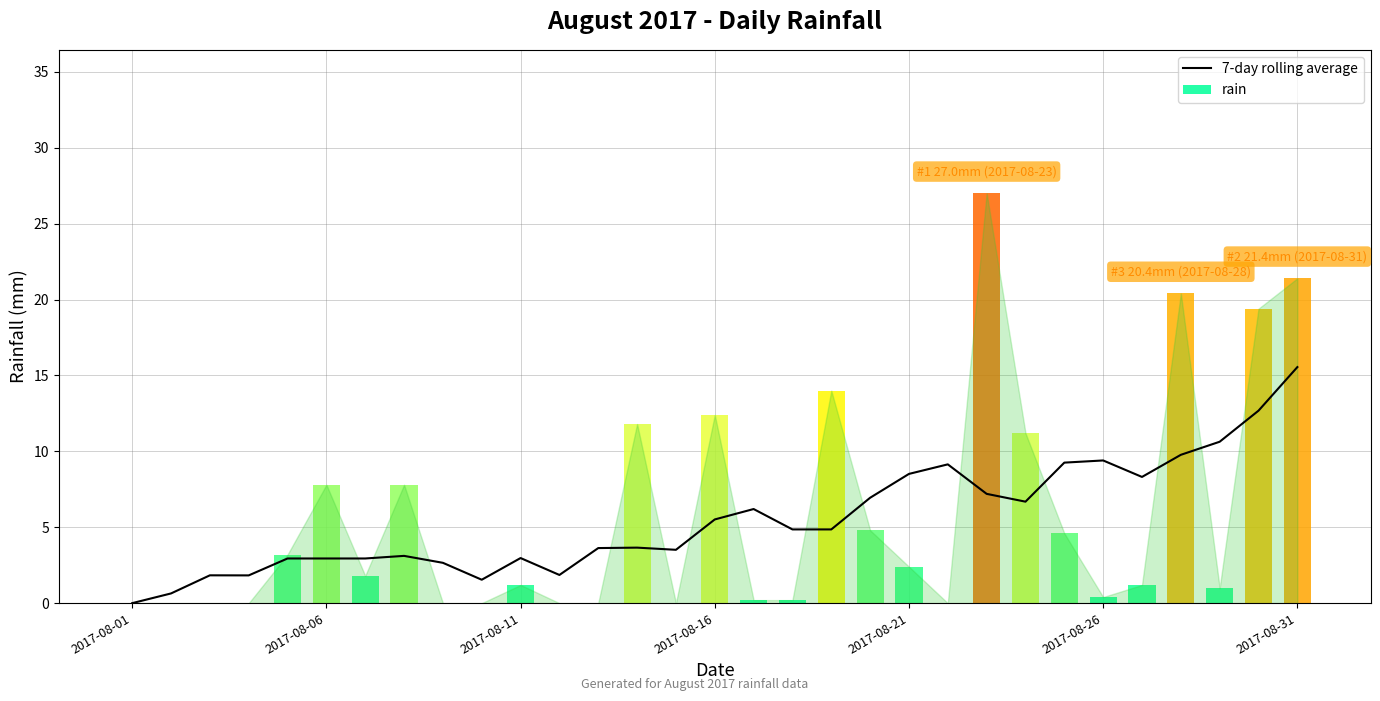

Which category has the highest value in the 7-day rolling average series?

2017-08-31